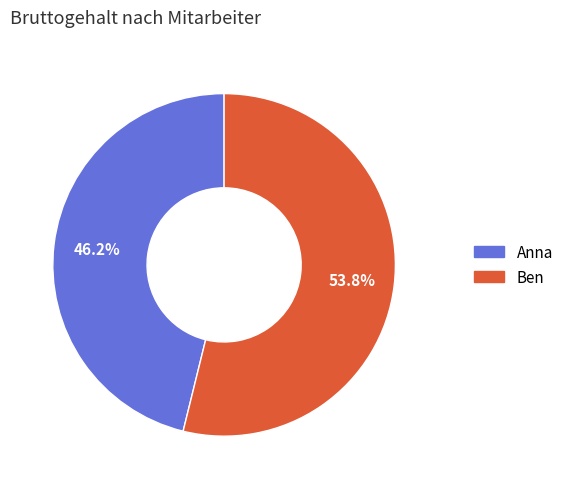

What is the majority slice?

Ben